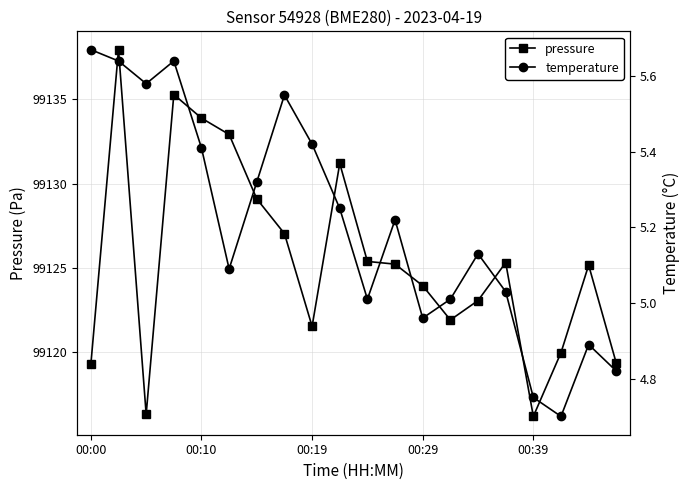

How many values in the temperature series are below 5?

5